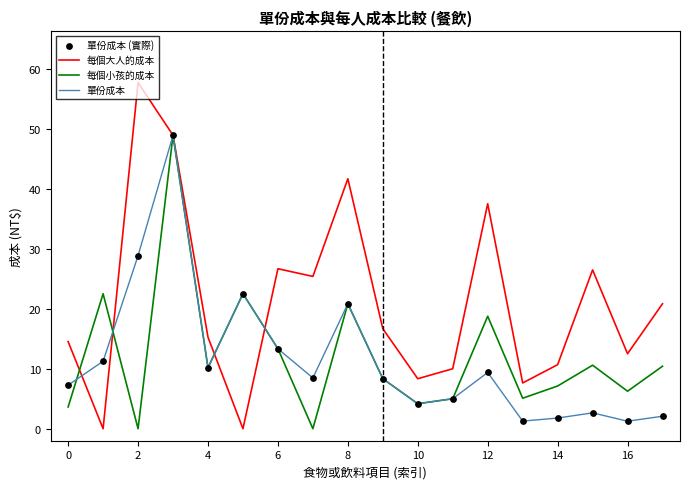

Which series has the widest spread of values?

每個大人的成本